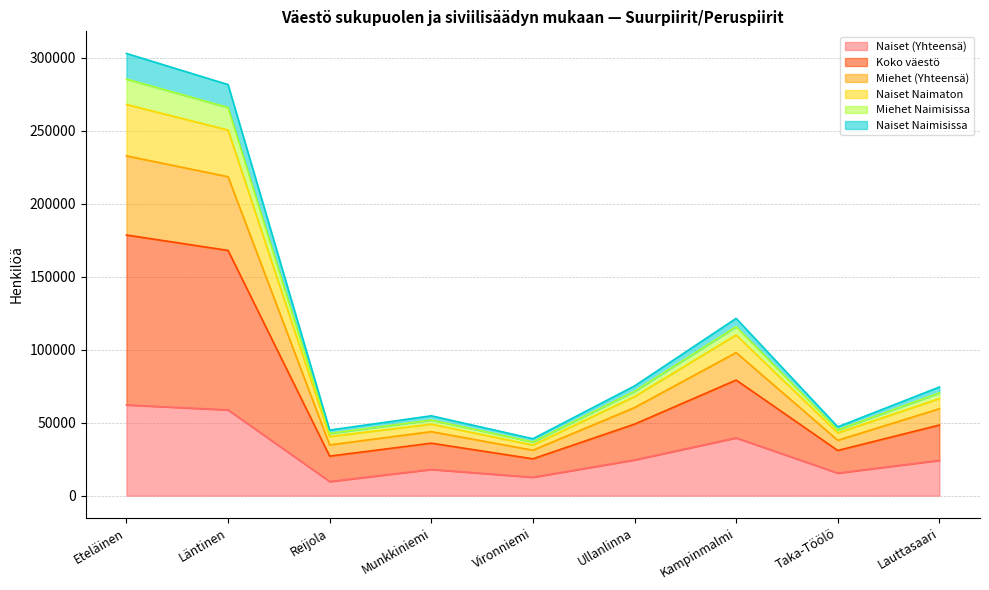

What is the minimum value for Naiset (Yhteensä)?

9703